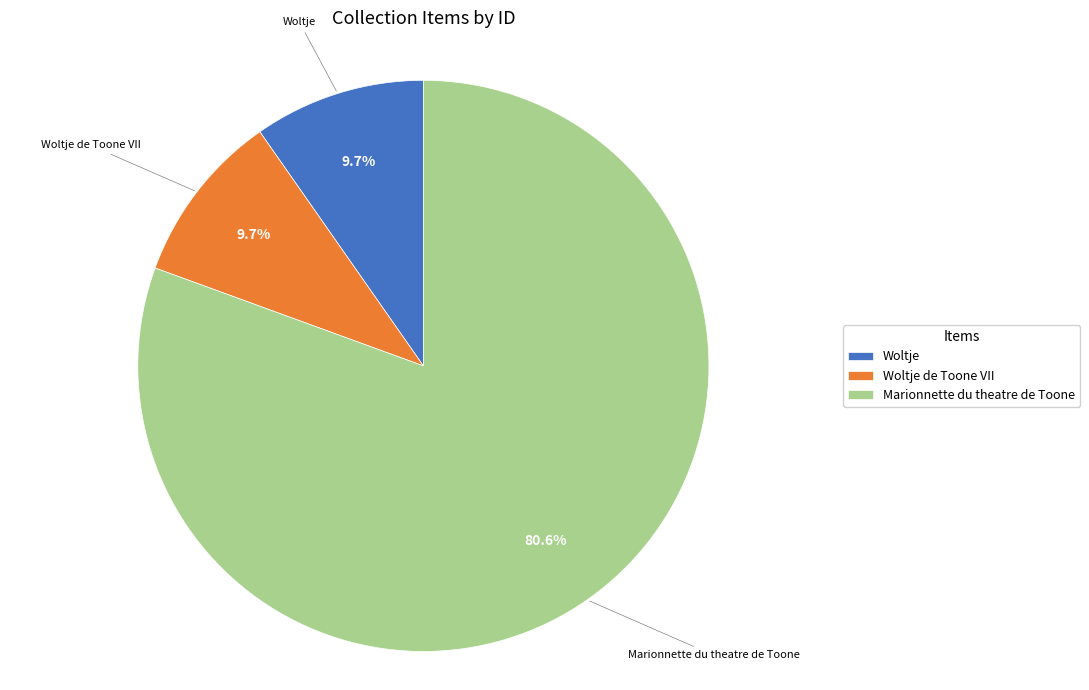

How many segments does this pie chart have?

3